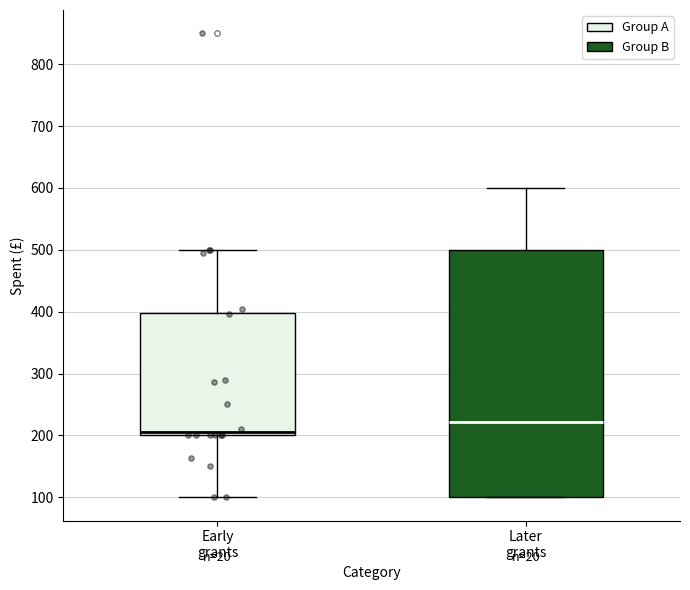

Which box's median line is the highest?

Later grants